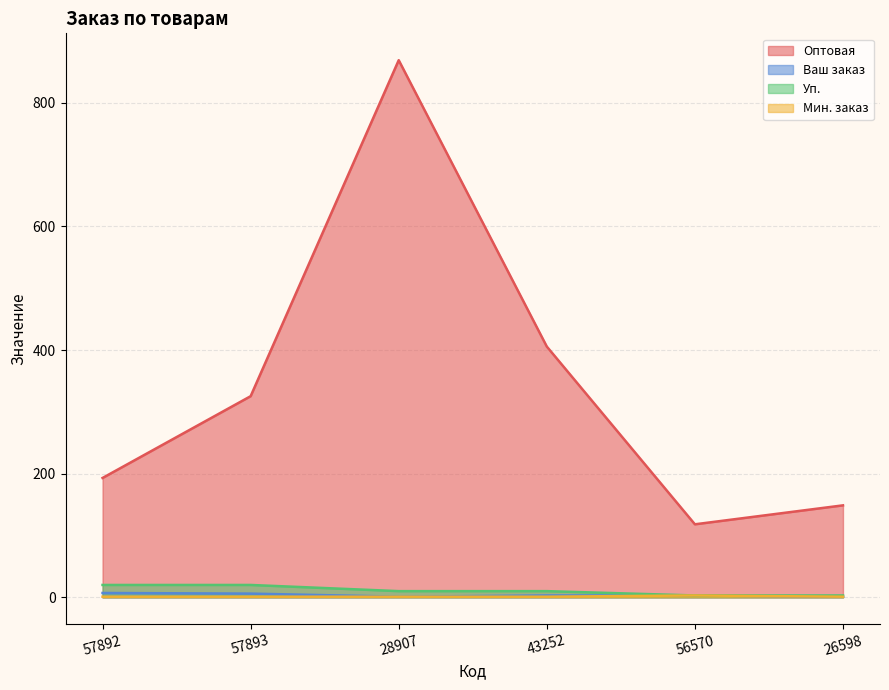

True or false: Уп. and Ваш заказ cross at least once.

False